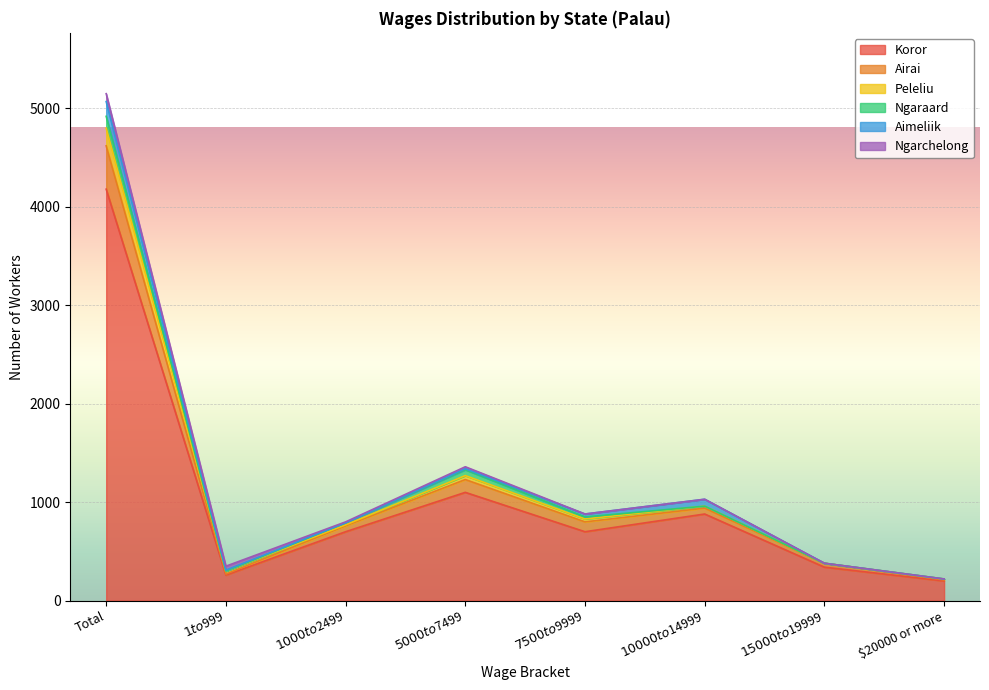

True or false: Airai has a value of 10 at $20000 or more.

True